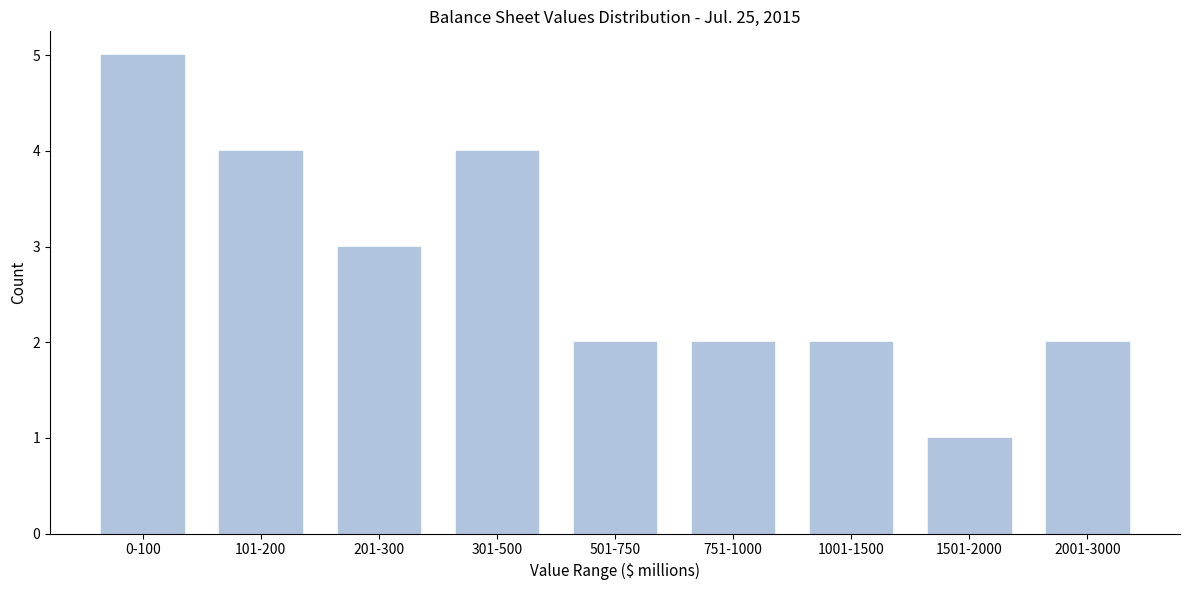

Reading left to right, transcribe all the data shown in this chart.

5	4	3	4	2	2	2	1	2